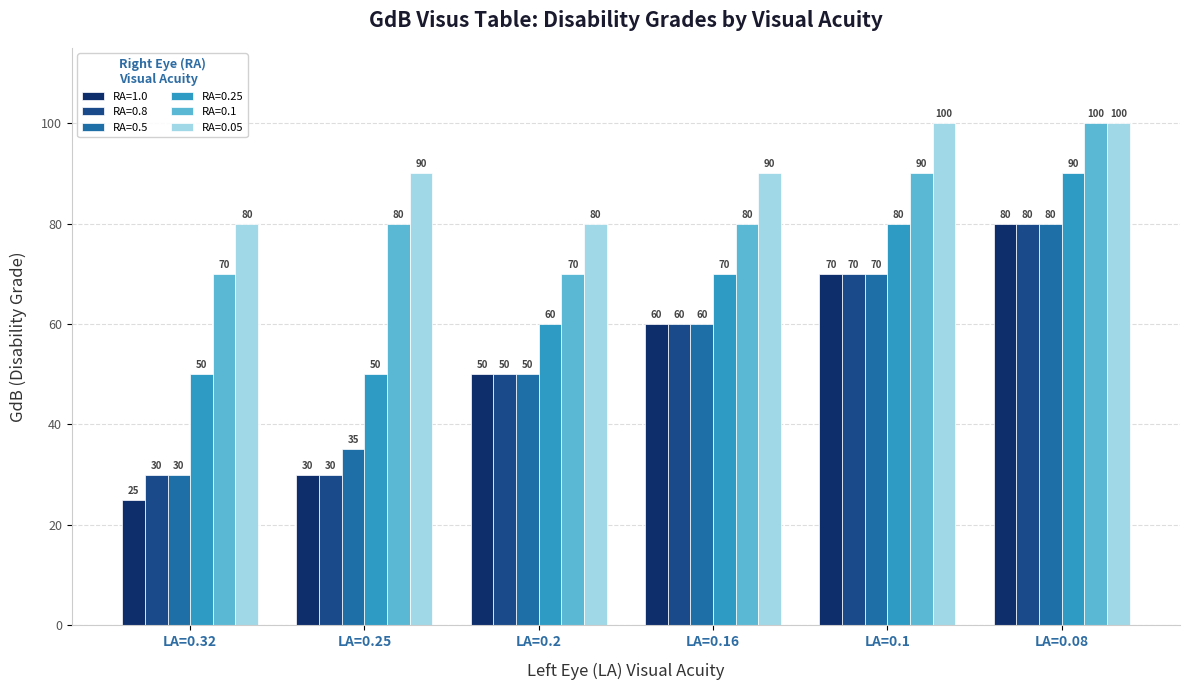

What is the value of the RA=0.1 bar at the 5th from the left?

90